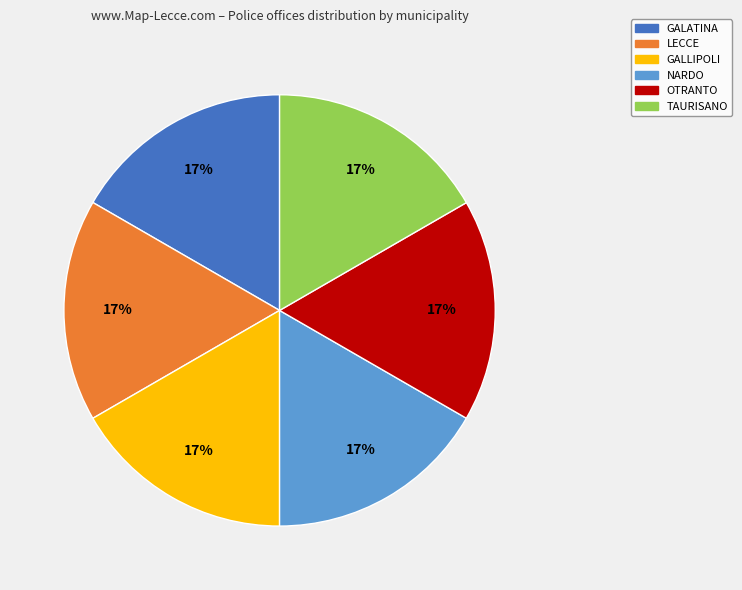

What percentage is the LECCE slice, to the nearest percent?

17%